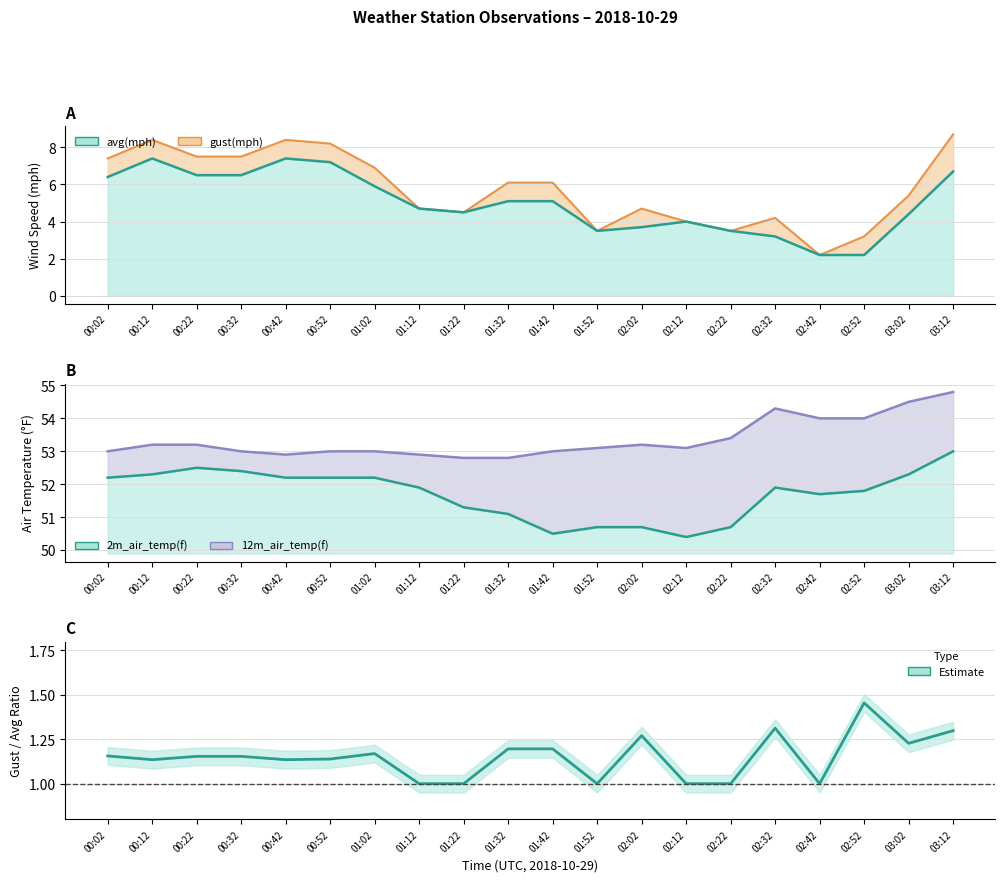

Rank the categories by value from lowest to highest.

01:12, 01:22, 01:52, 02:12, 02:22, 02:42, 00:12, 00:42, 00:52, 00:22, 00:32, 00:02, 01:02, 01:32, 01:42, 03:02, 02:02, 03:12, 02:32, 02:52